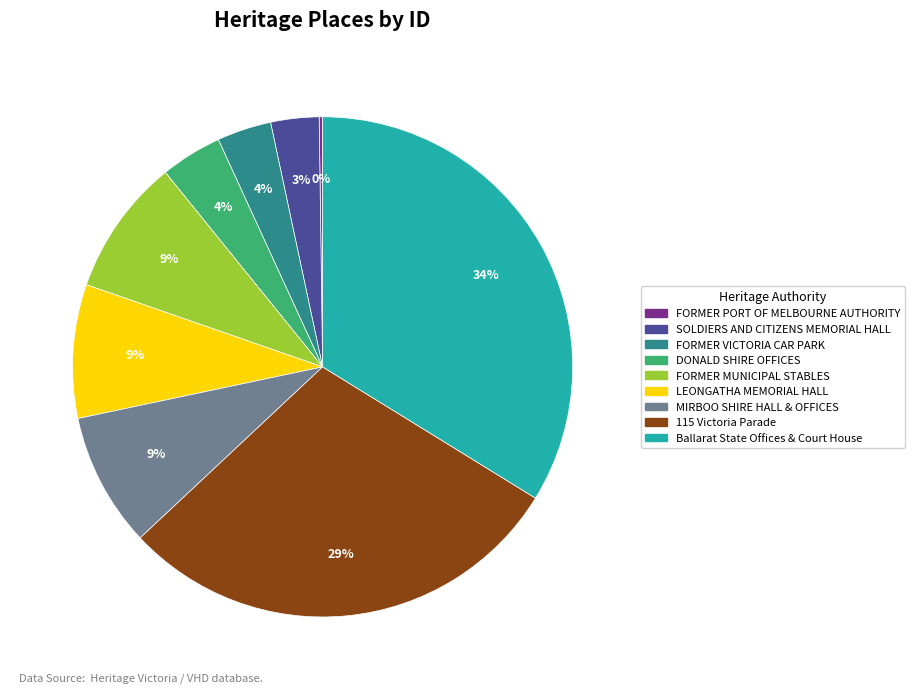

What is the ratio of the value at Ballarat State Offices & Court House to the value at FORMER MUNICIPAL STABLES?

3.8